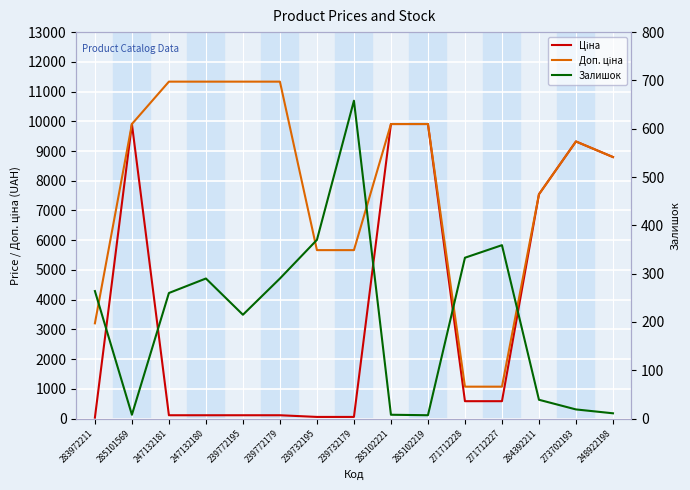

How many values in the Залишок series are below 260?

7